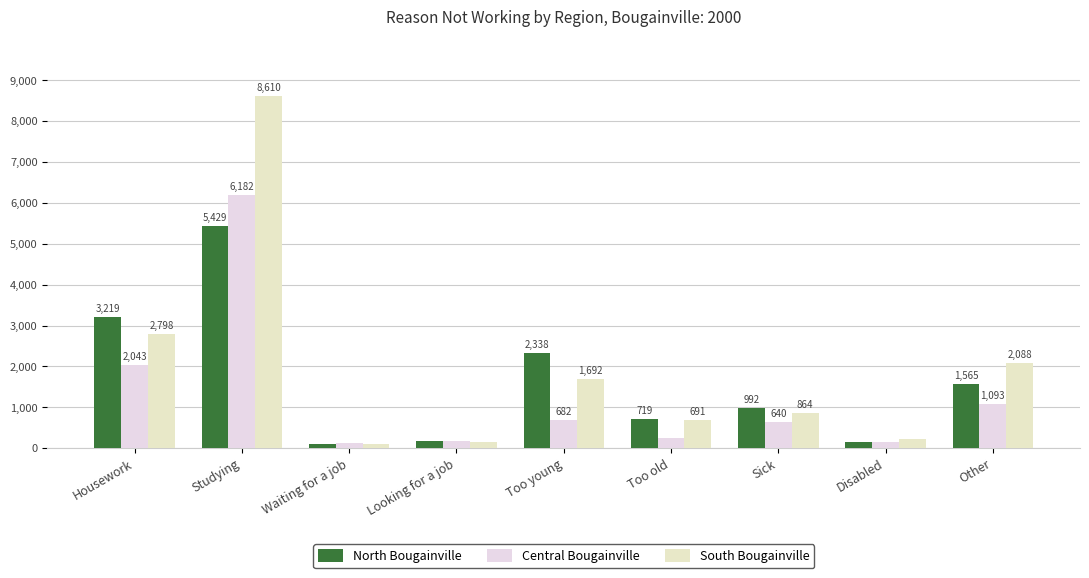

At which label is Central Bougainville closest to 3154?

Housework